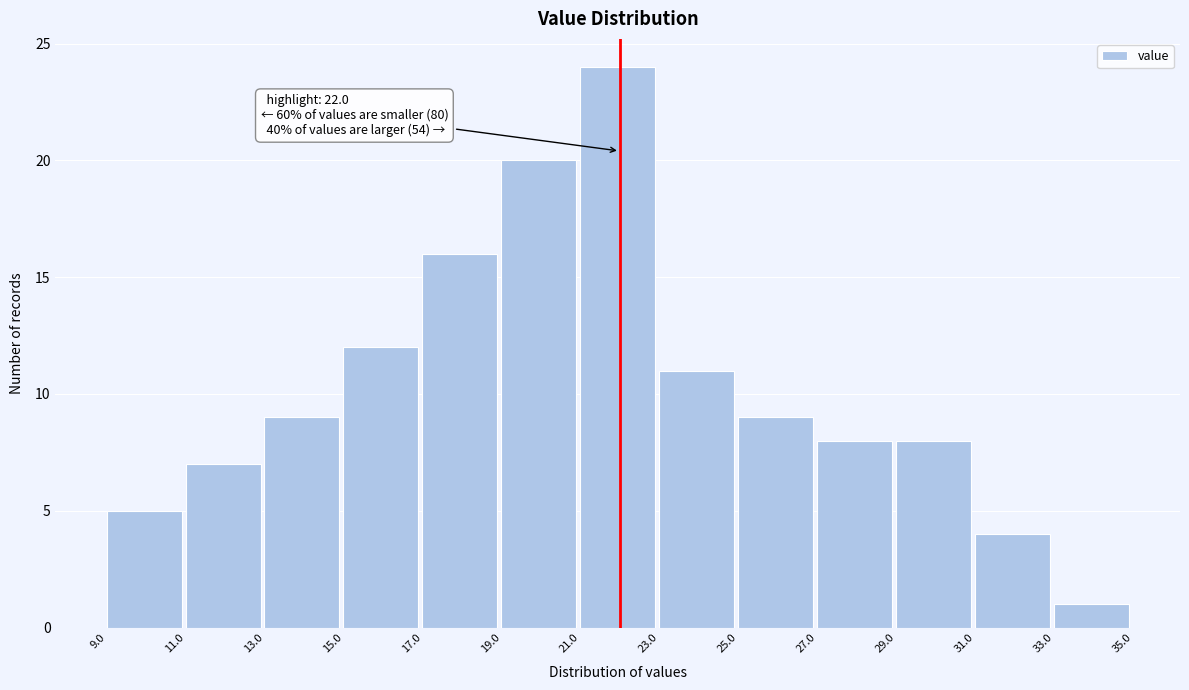

Over which range of the x-axis is the bar tallest?

21.0 to 23.0